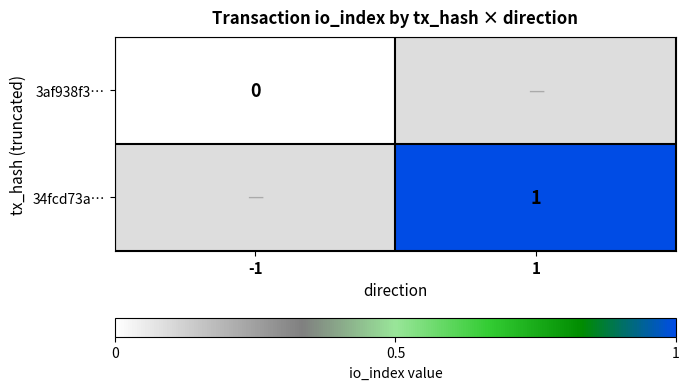

Which category has the lowest value across all series?

-1